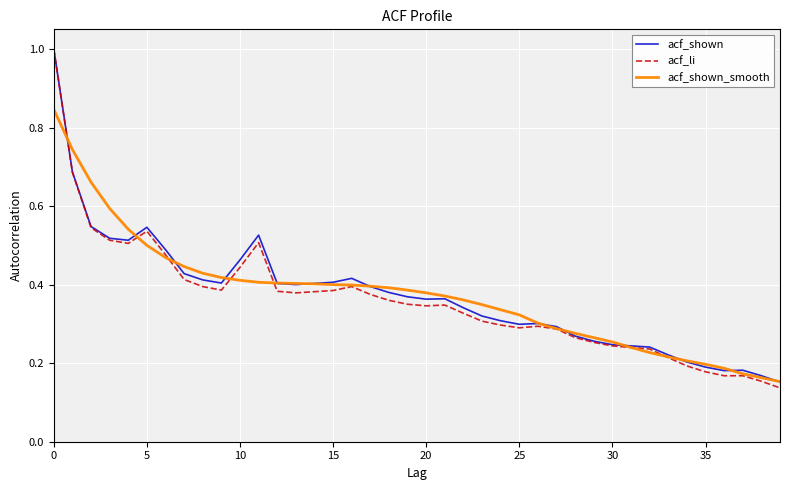

Which series has the largest range (max minus min)?

acf_li